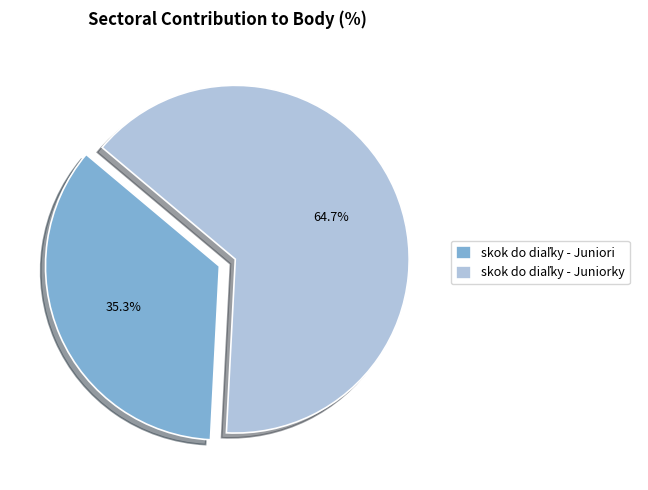

To the nearest percent, what is the difference between the largest and smallest slice percentages?

29%